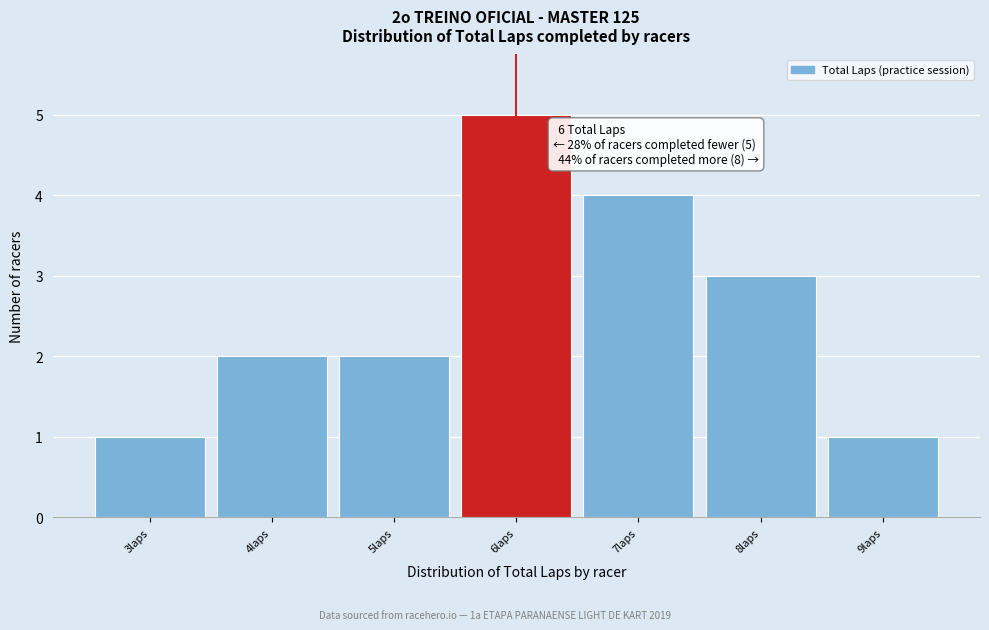

Over which range of the x-axis is the bar tallest?

5.5 to 6.5